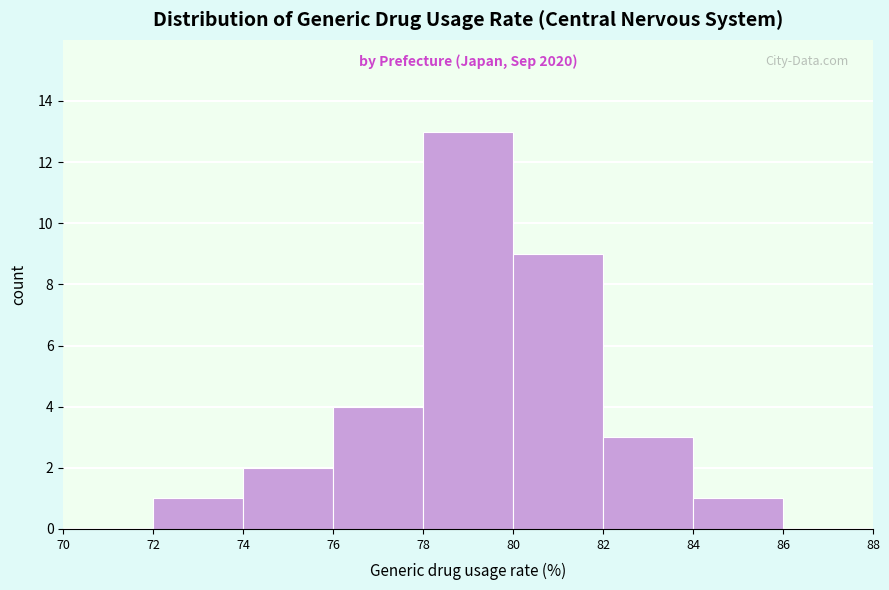

Which range on the x-axis has the tallest bar?

78 to 80